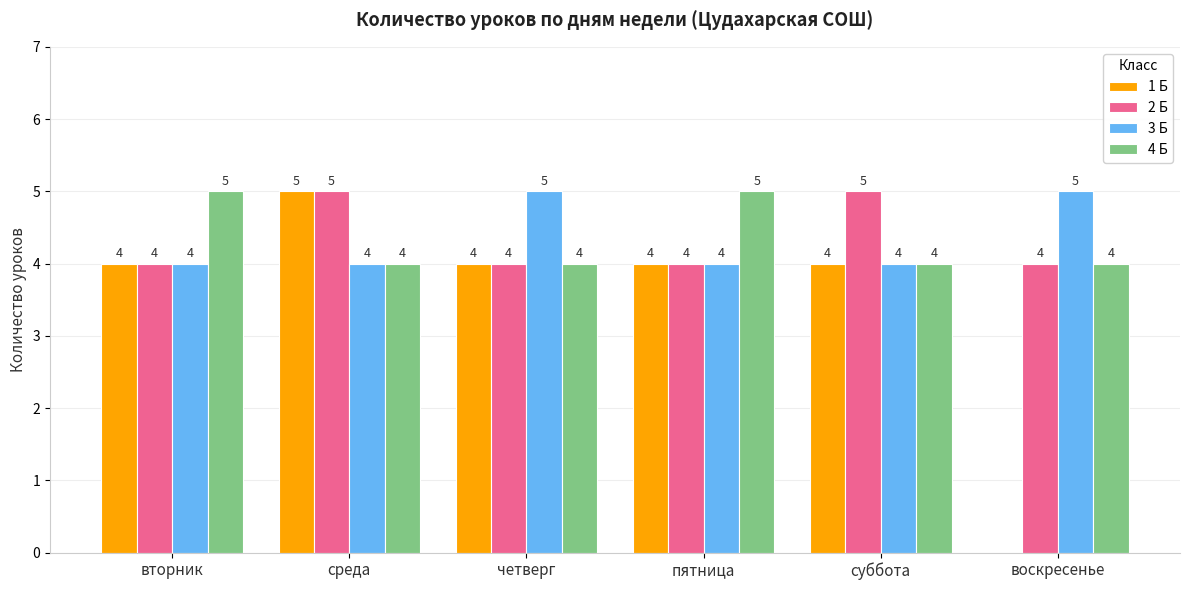

The 1 Б series shows 3 at пятница. True or false?

False